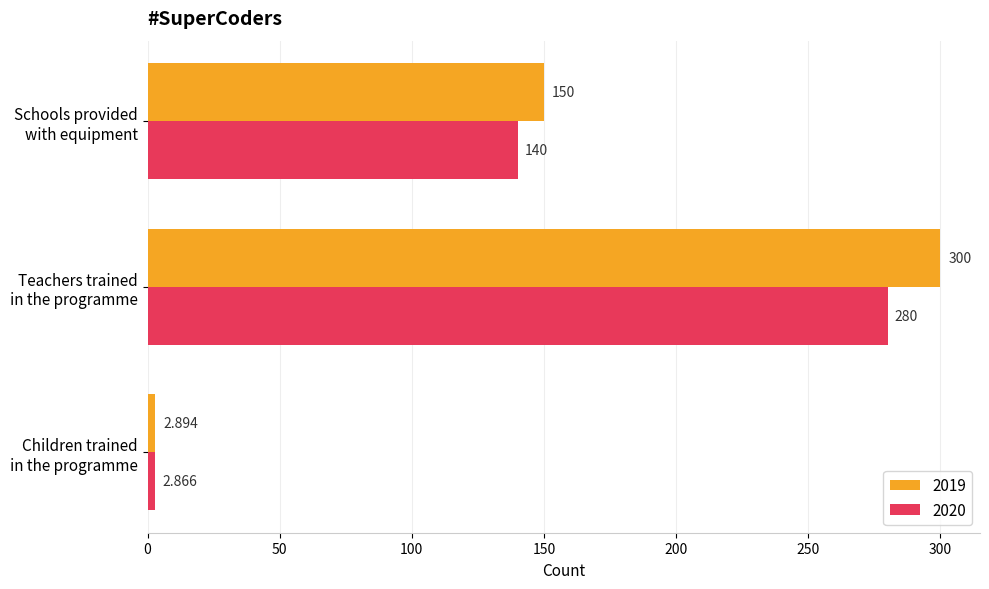

What is the average value of the 2019 series?

151.0